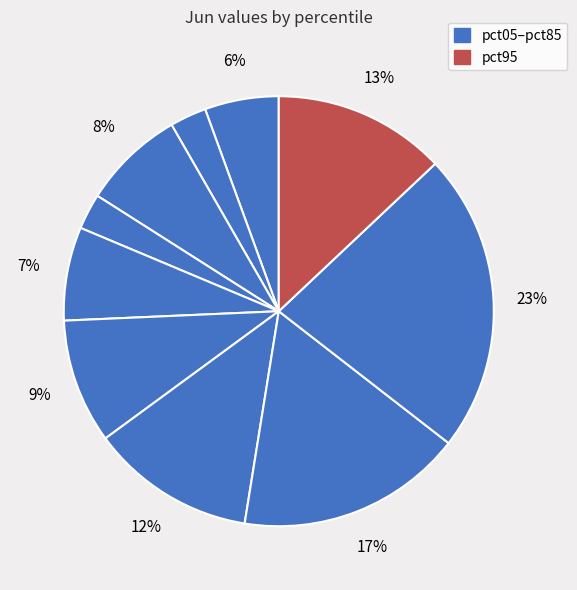

How many slices are in this pie chart?

10